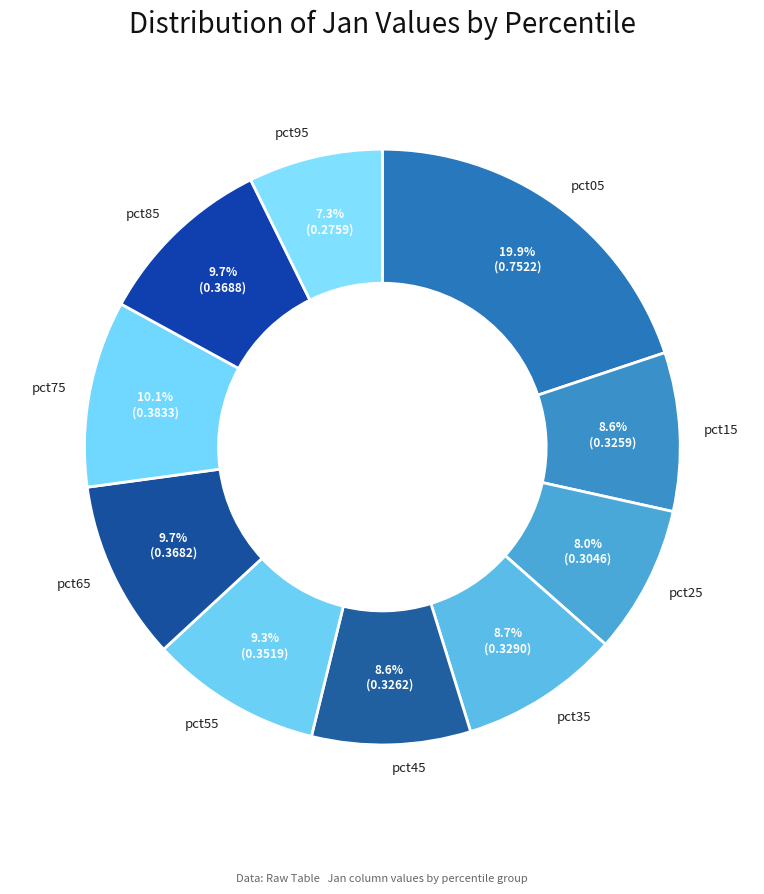

Rank the categories by value from lowest to highest.

pct95, pct25, pct15, pct45, pct35, pct55, pct65, pct85, pct75, pct05